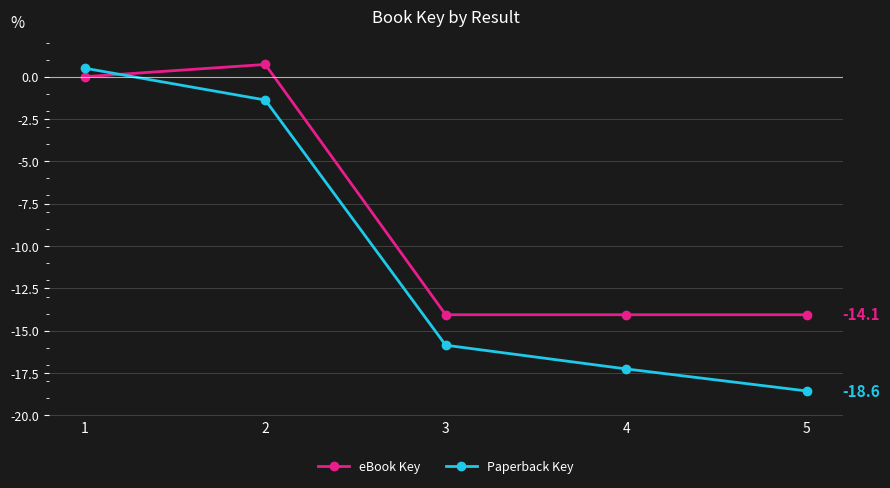

What is the maximum value shown in the chart?

0.7